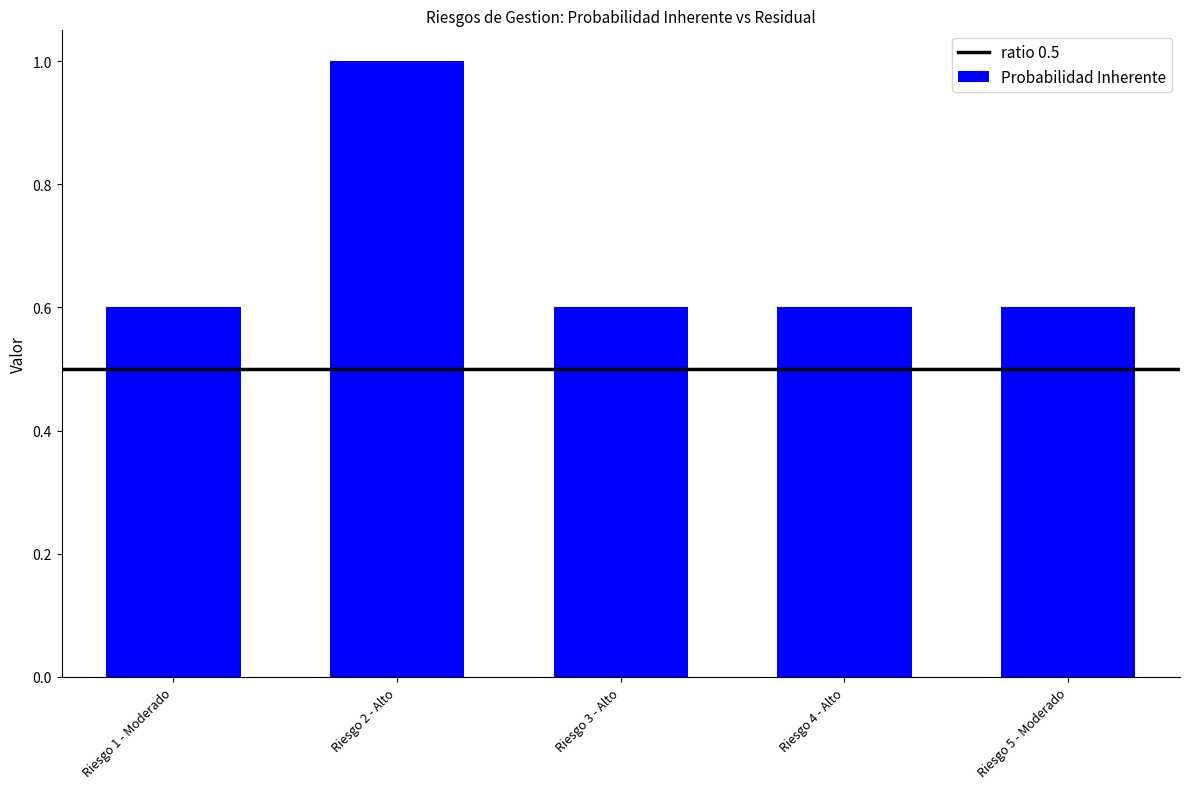

What is the smallest value displayed?

0.6